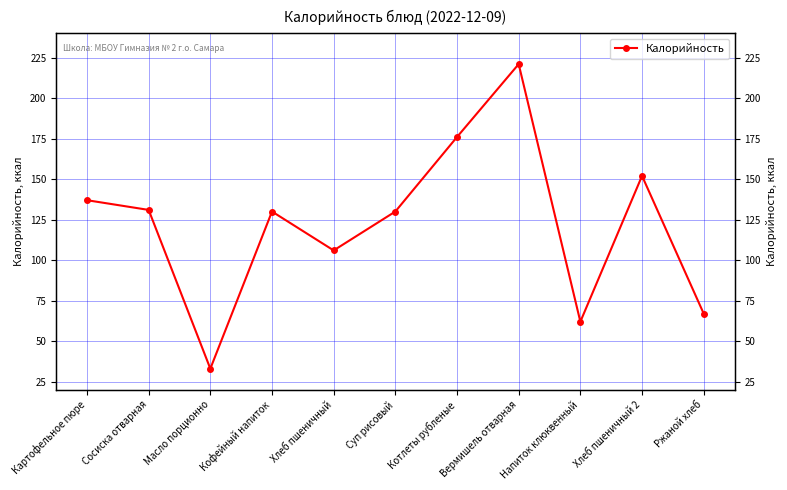

Count the number of categories in the chart.

11